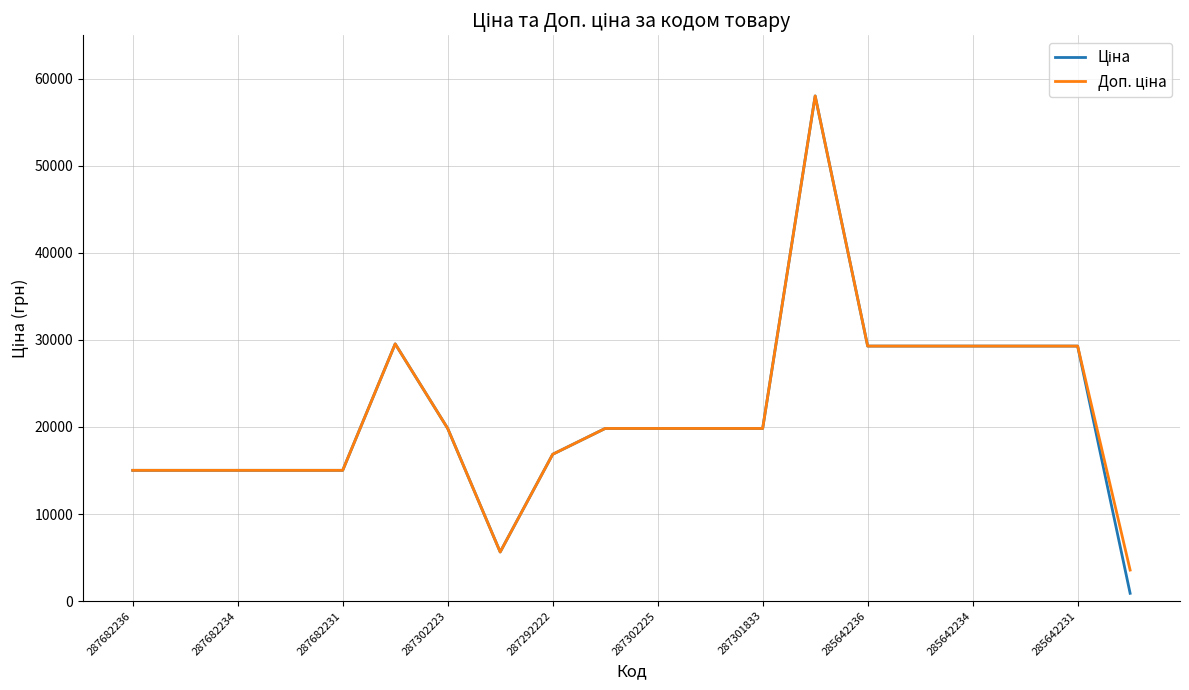

How many lines are shown in the chart?

2